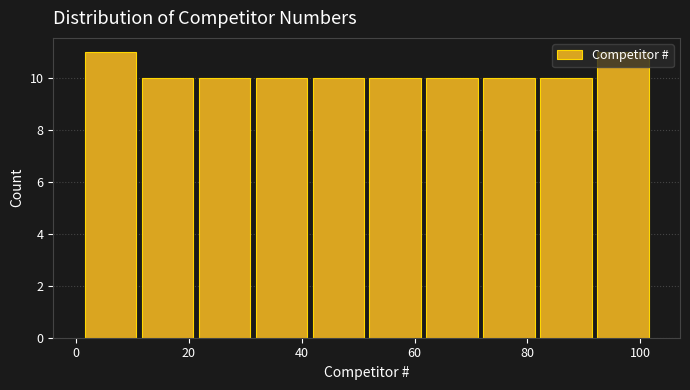

Reading left to right, list every bar in this chart as the range it spans on the x-axis followed by its height. Neither the bar edges nor the heights are printed on the chart, so give them approximately, as read against the axes.

2 to 12: 11
12 to 22: 10
22 to 32: 10
32 to 42: 10
42 to 52: 10
52 to 62: 10
62 to 72: 10
72 to 82: 10
82 to 92: 10
92 to 102: 11